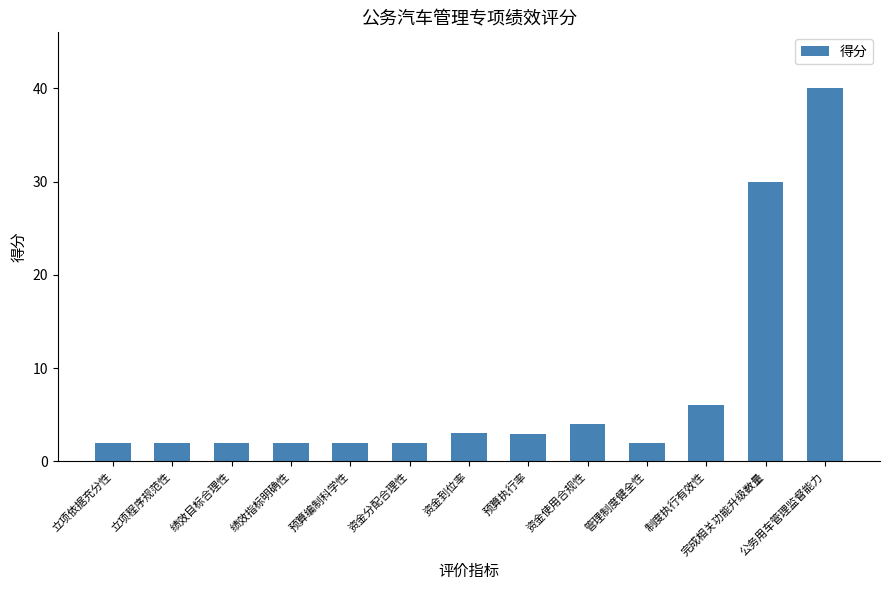

Between 完成相关功能升级数量 and 立项依据充分性, which is larger?

完成相关功能升级数量